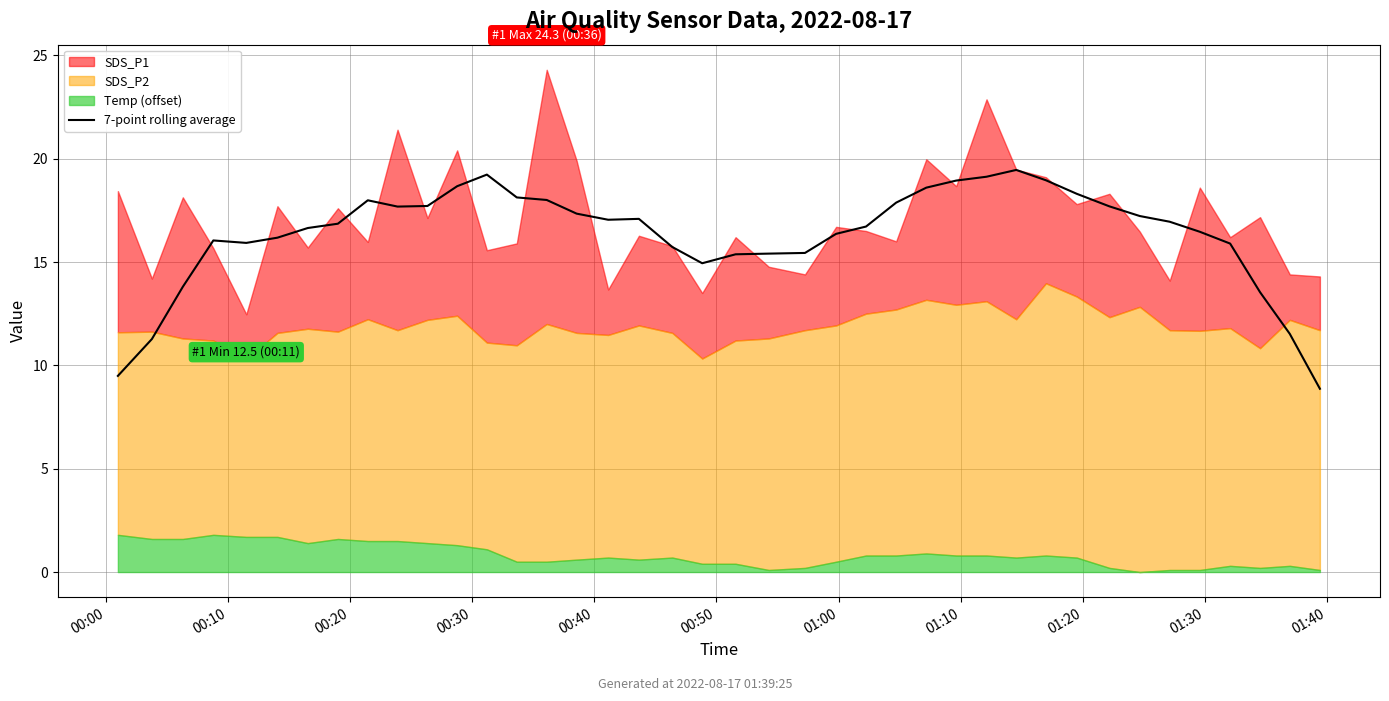

Count the number of categories in the chart.

40